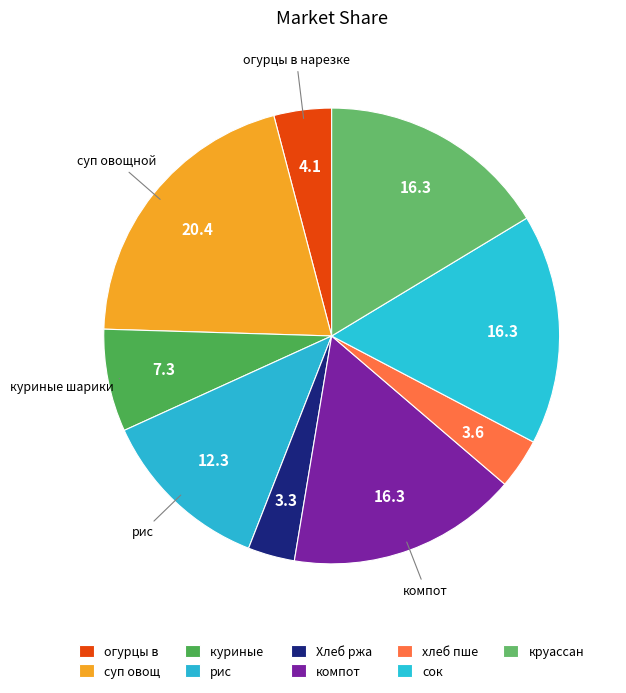

Count the number of slices in the pie.

9